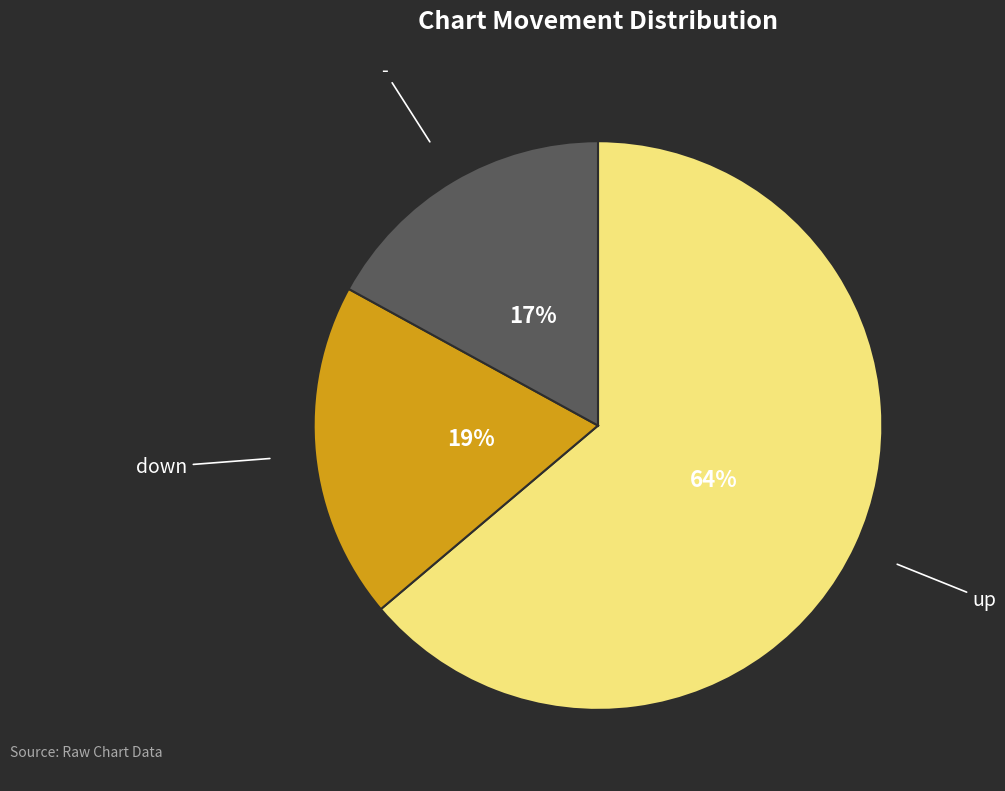

Is there any slice that represents more than half of the pie?

Yes